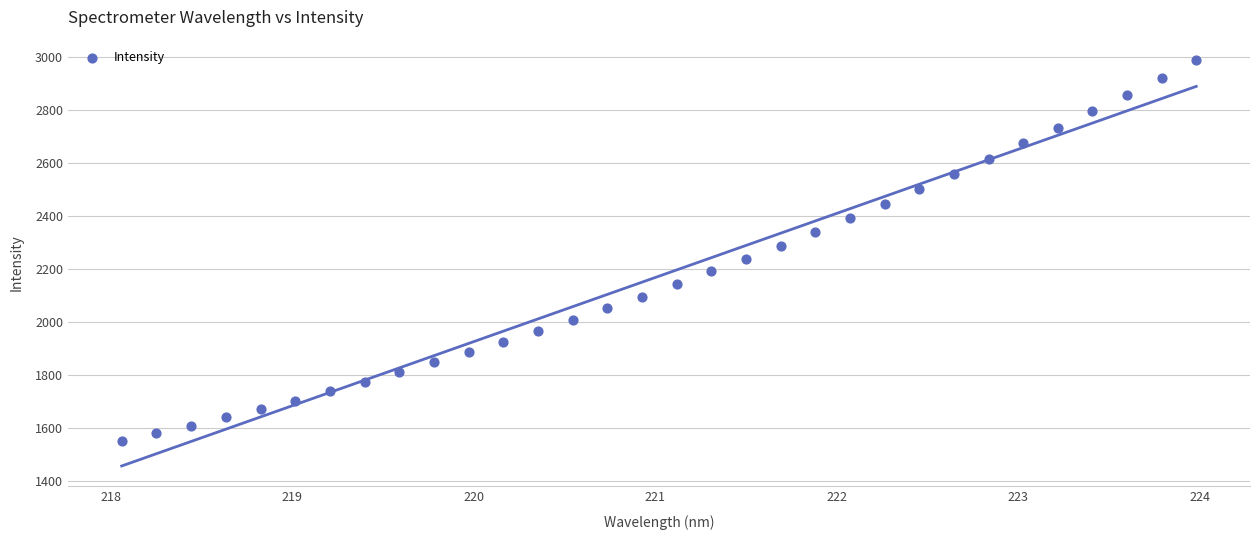

What is the range of X values (max minus min)?

5.9